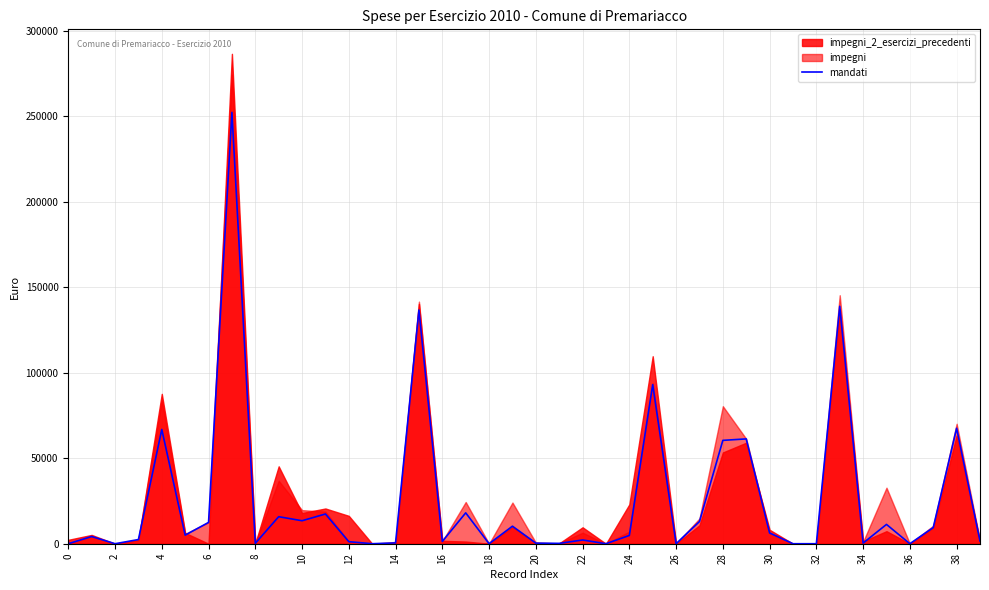

What is the maximum value for mandati?

252148.8